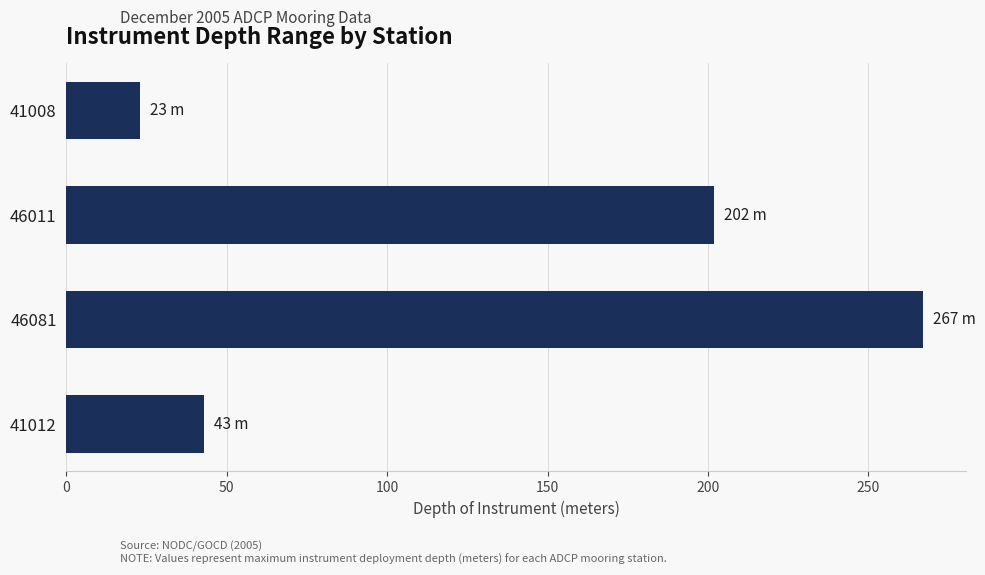

What is the sum of all values?

535